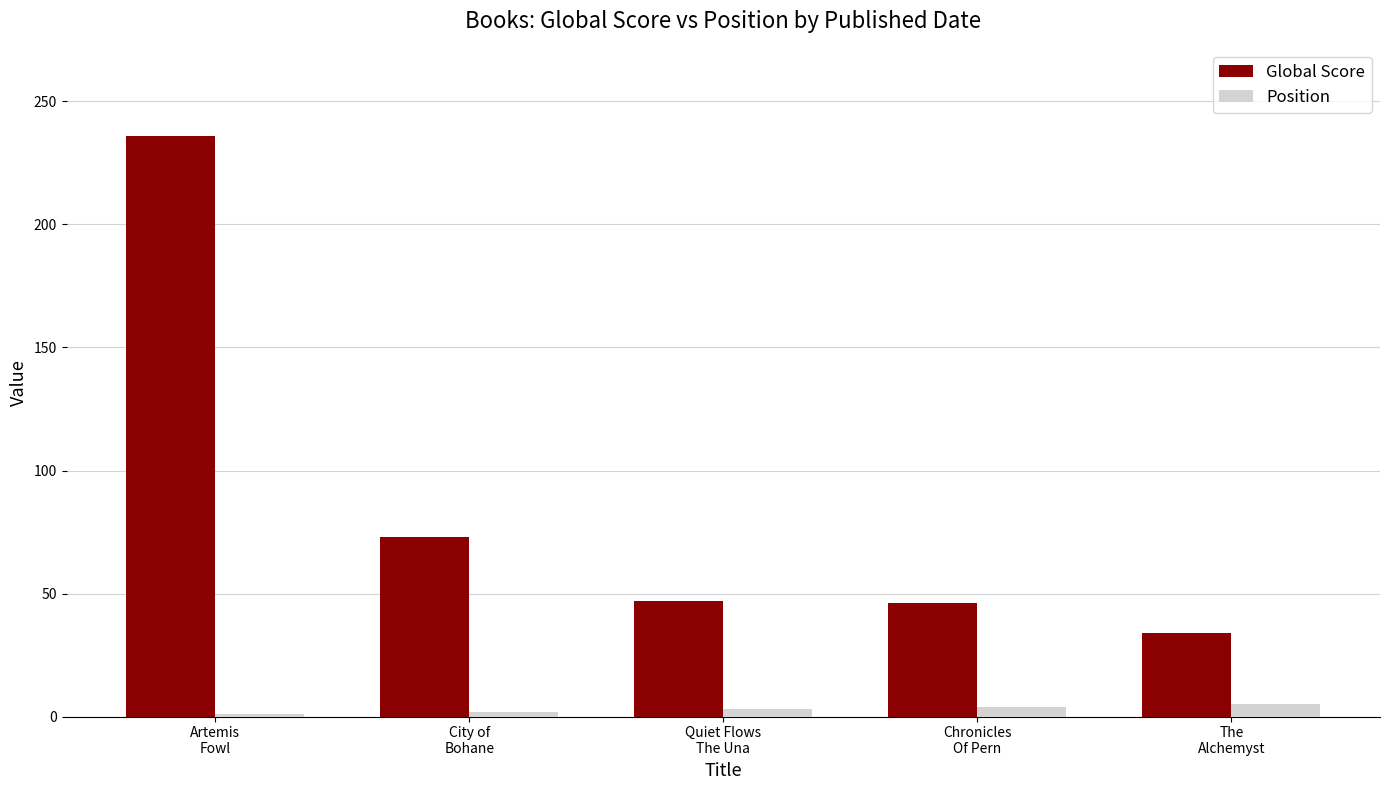

Which series has the largest range (max minus min)?

Global Score